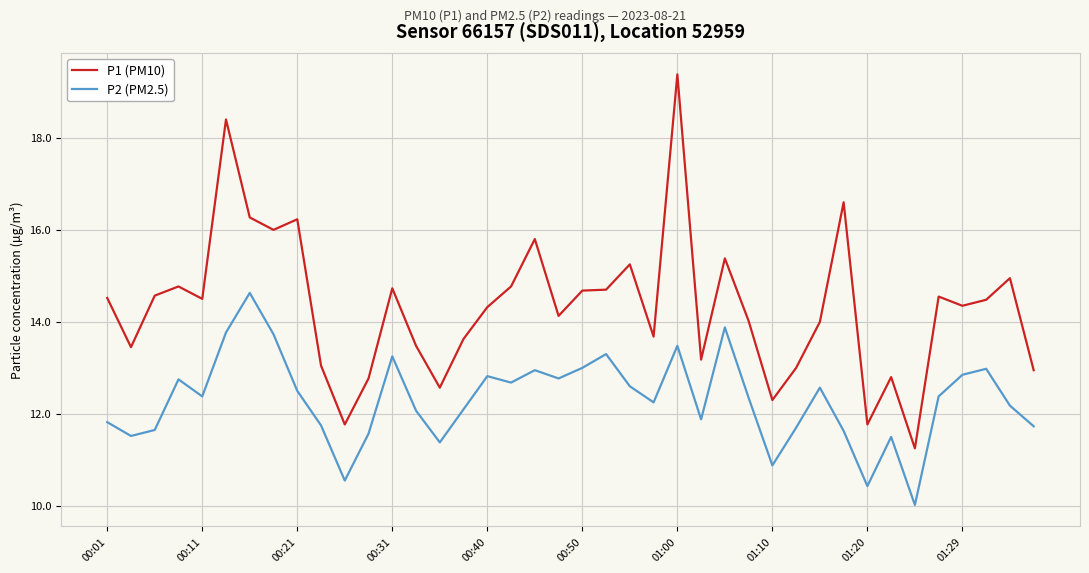

What is the maximum value shown in the chart?

19.4